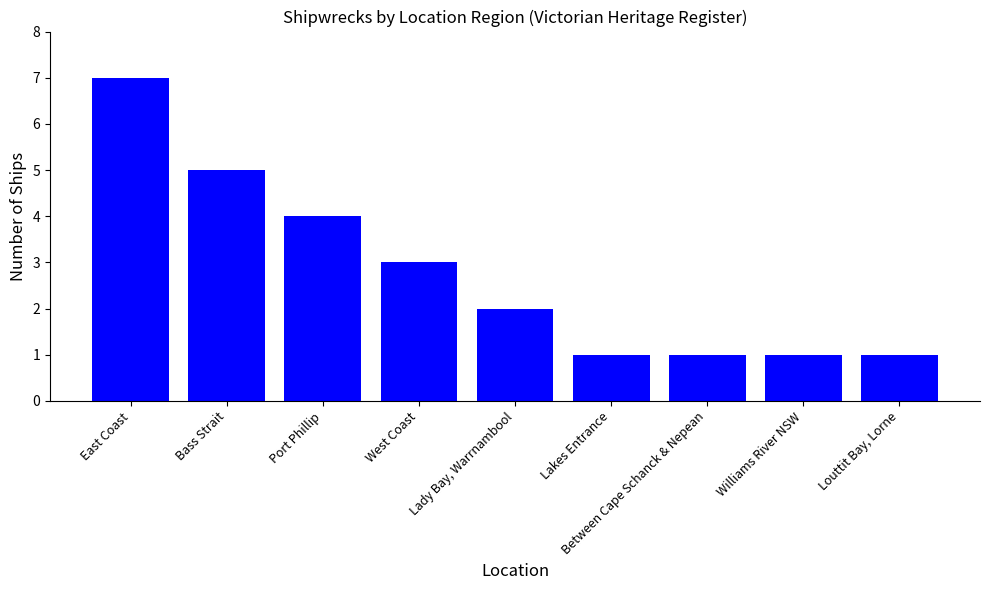

What is the change in value from Port Phillip to Between Cape Schanck & Nepean?

-3